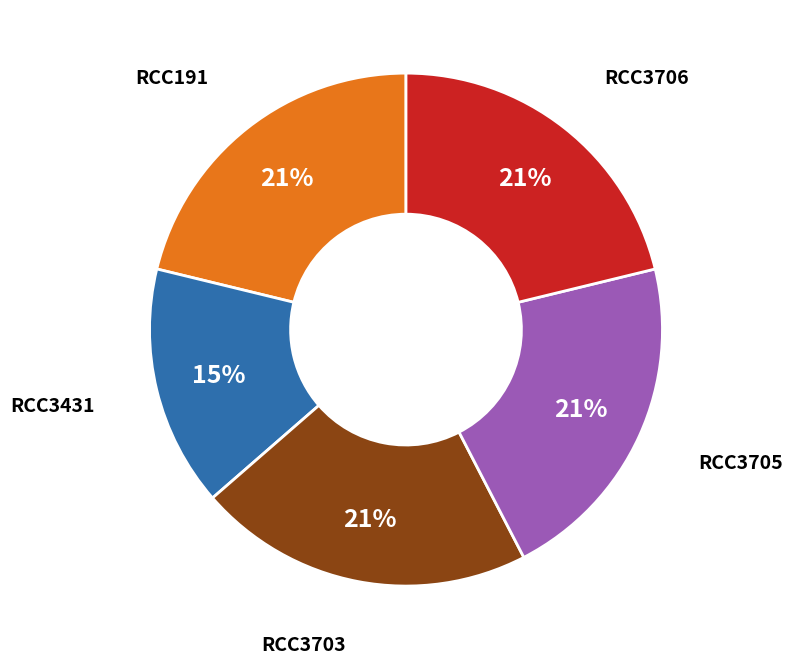

To the nearest percent, what is the difference between the largest and smallest slice percentages?

6%